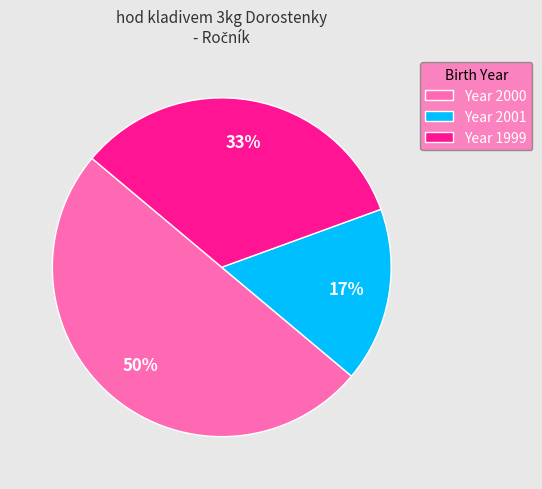

Do Year 2000 and Year 2001 together represent more than half of the pie?

Yes